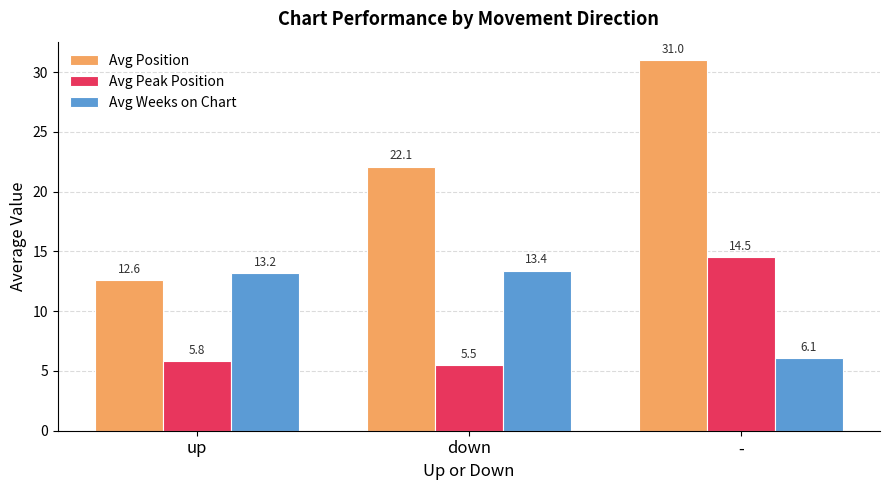

List the series in order of their overall mean, highest first.

Avg Position, Avg Weeks on Chart, Avg Peak Position